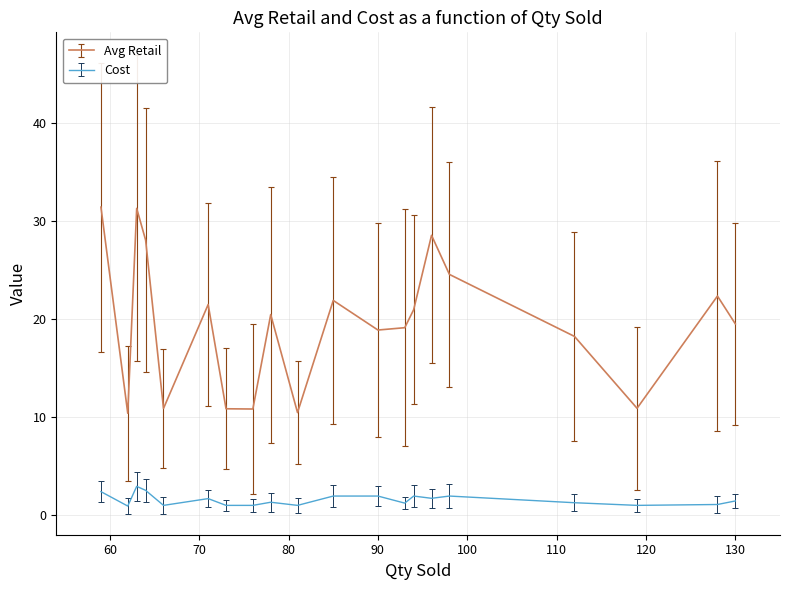

True or false: Avg Retail and Cost intersect in this chart.

False